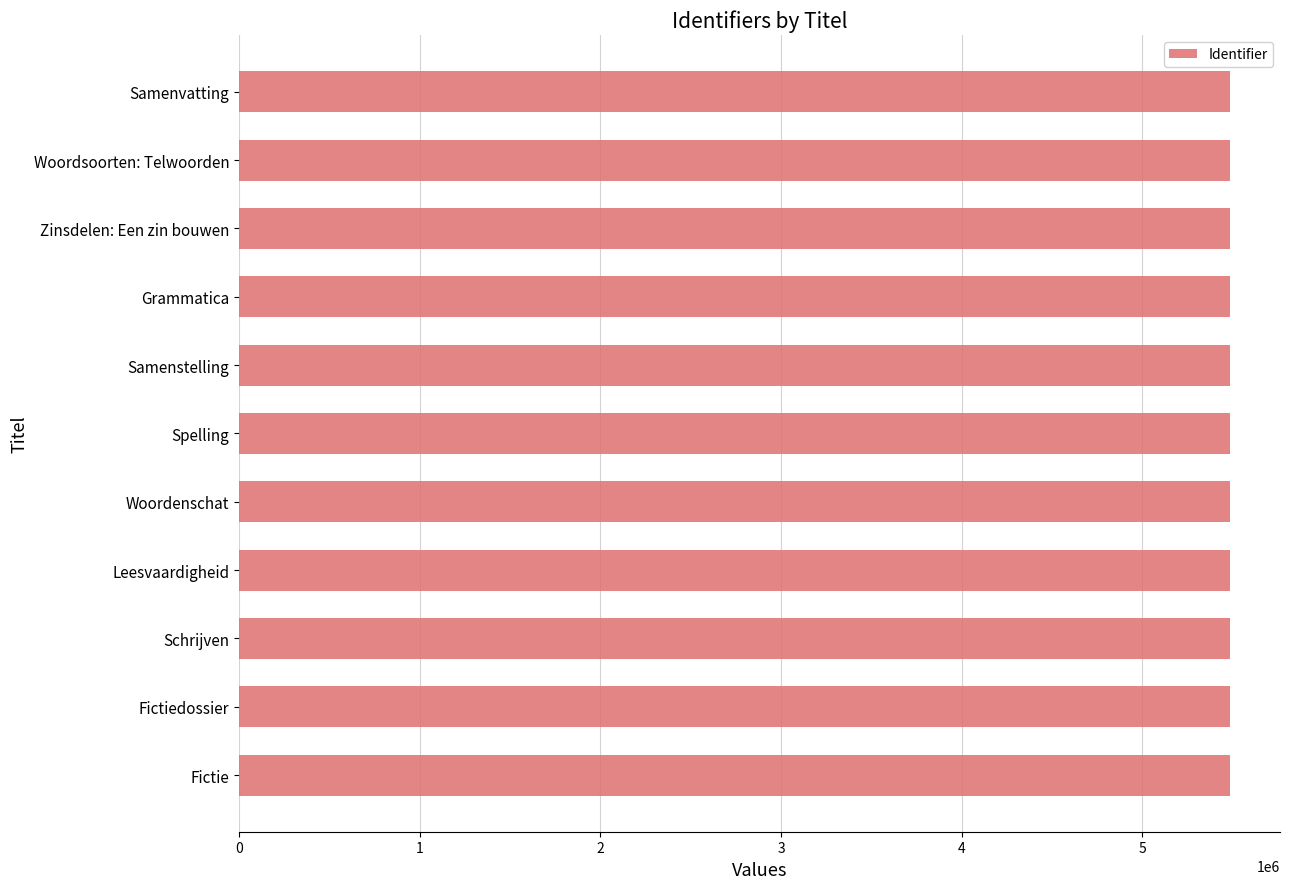

Is it true that the value at Grammatica is 5487302?

True